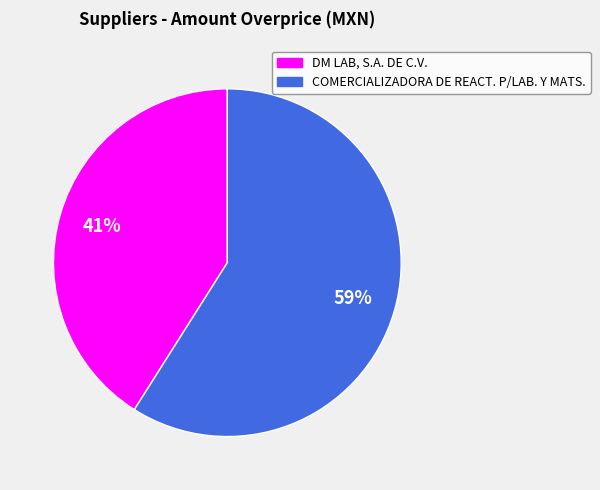

Rank the categories by value from highest to lowest.

COMERCIALIZADORA DE REACT. P/LAB. Y MATS., DM LAB, S.A. DE C.V.